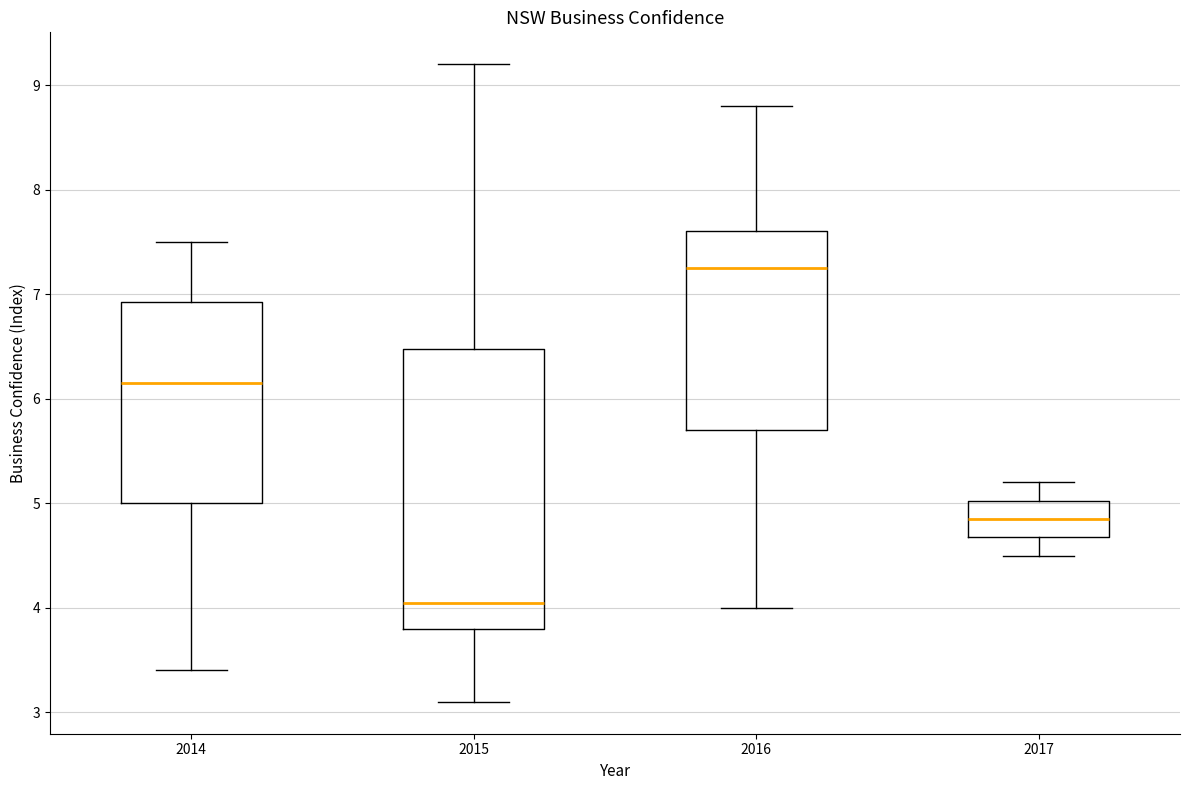

Where does the median line of the box at x = 2015 sit on the y-axis? The values are not printed on the chart, so give them approximately, as read against the axis.

4.1